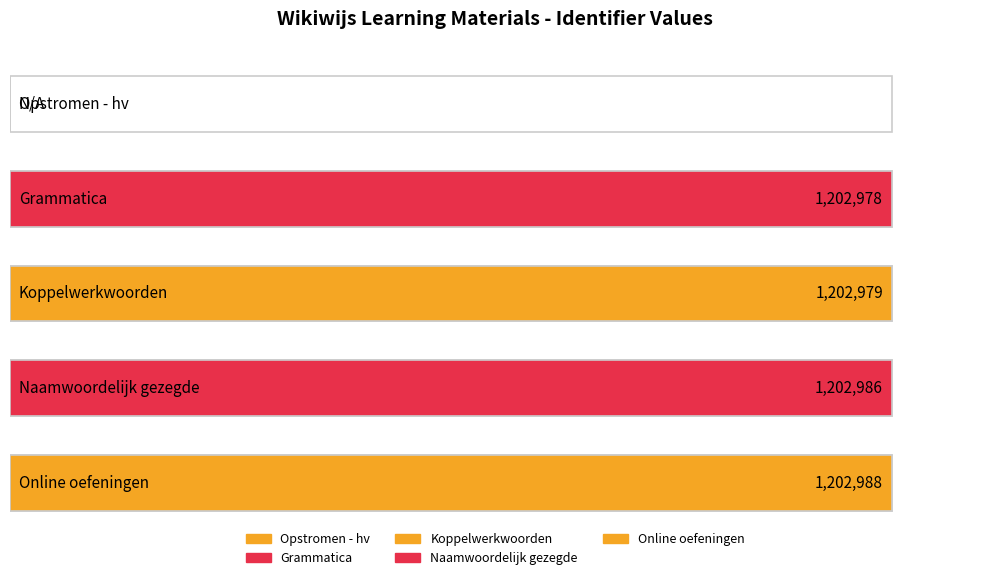

Are the bars grouped side by side (vs. stacked)?

No